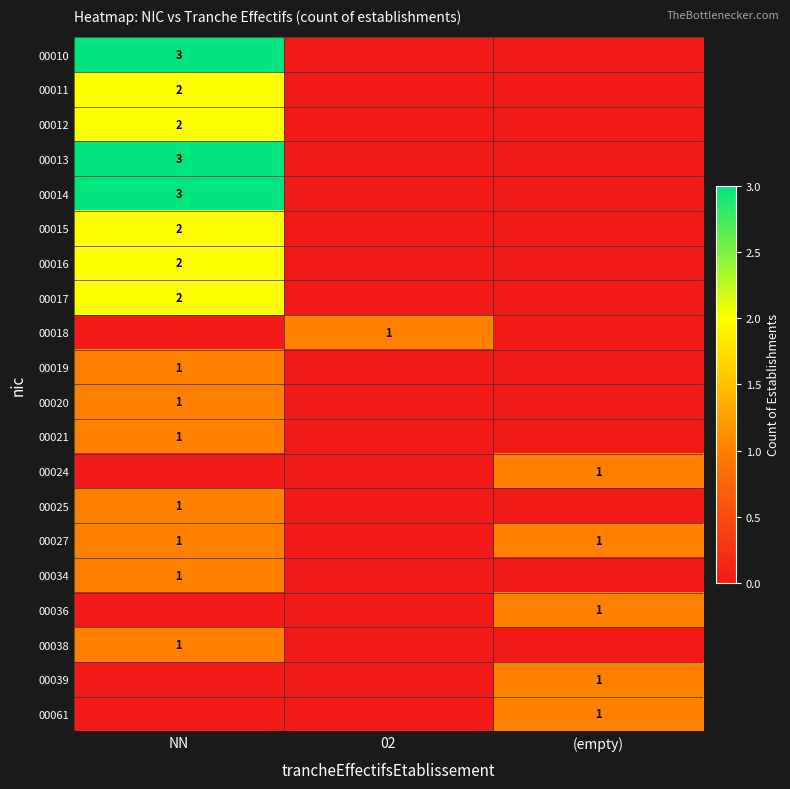

Is it true that 00013 equals 2 at NN?

False